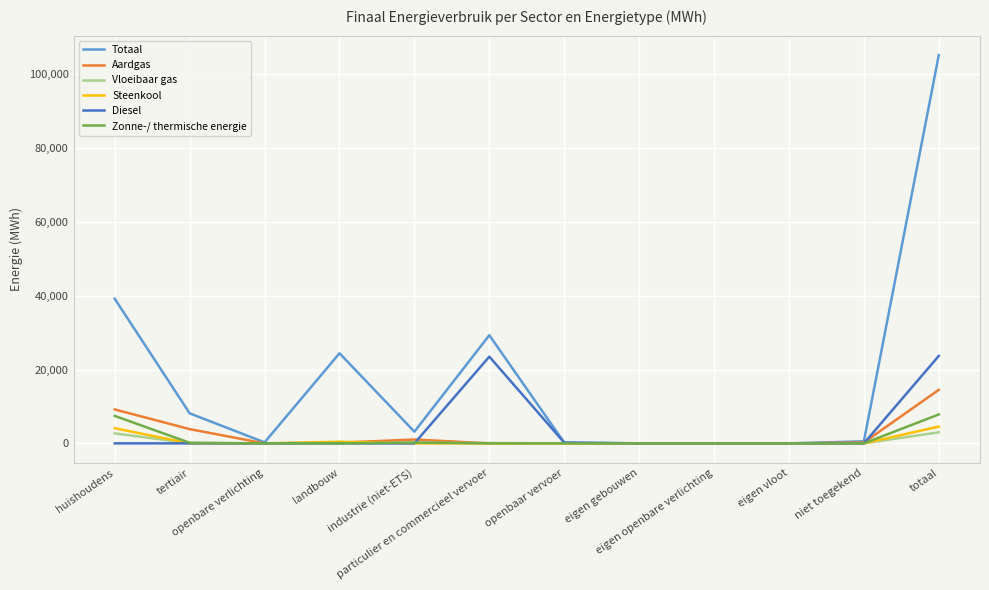

What is the difference between the highest and lowest values at niet toegekend?

555.0